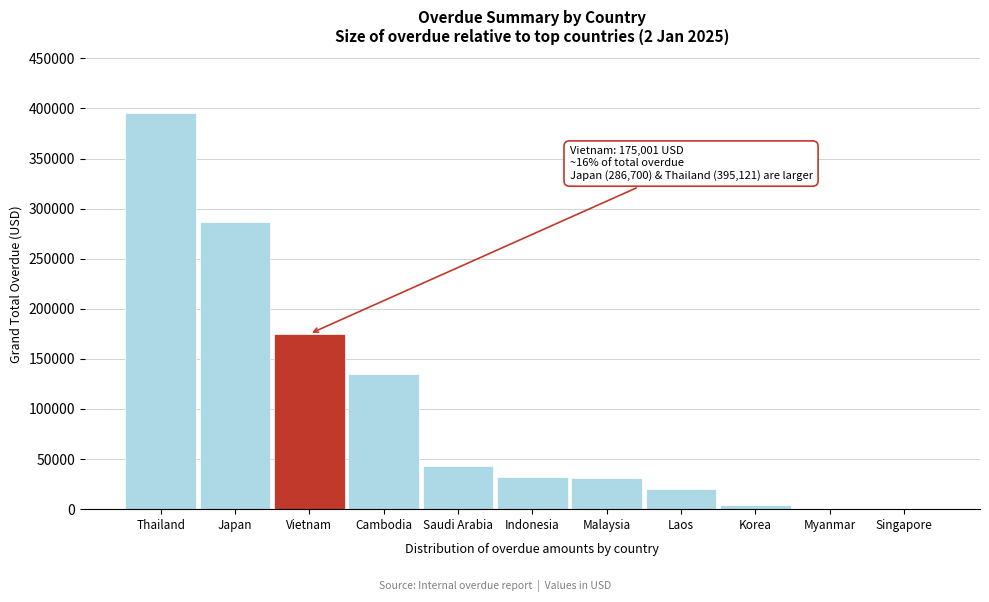

What is the sum of the values at Cambodia and Thailand?

529882.6